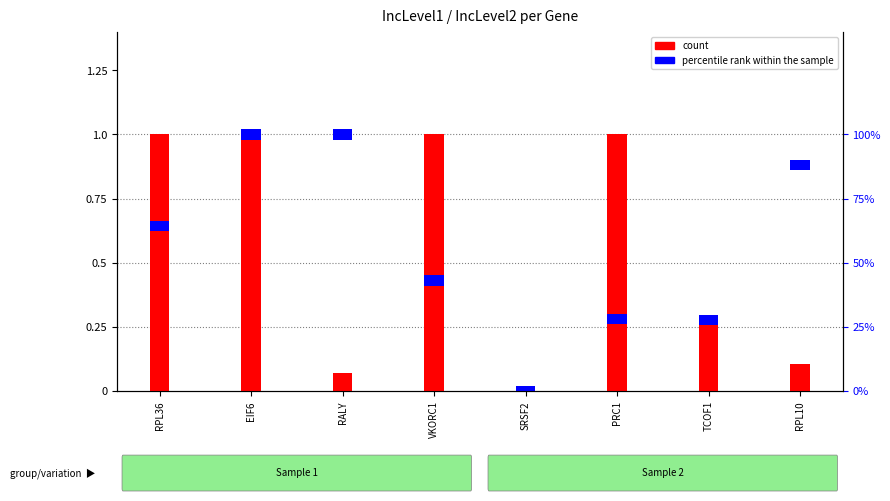

At which label does percentile rank within the sample reach its peak?

RPL36